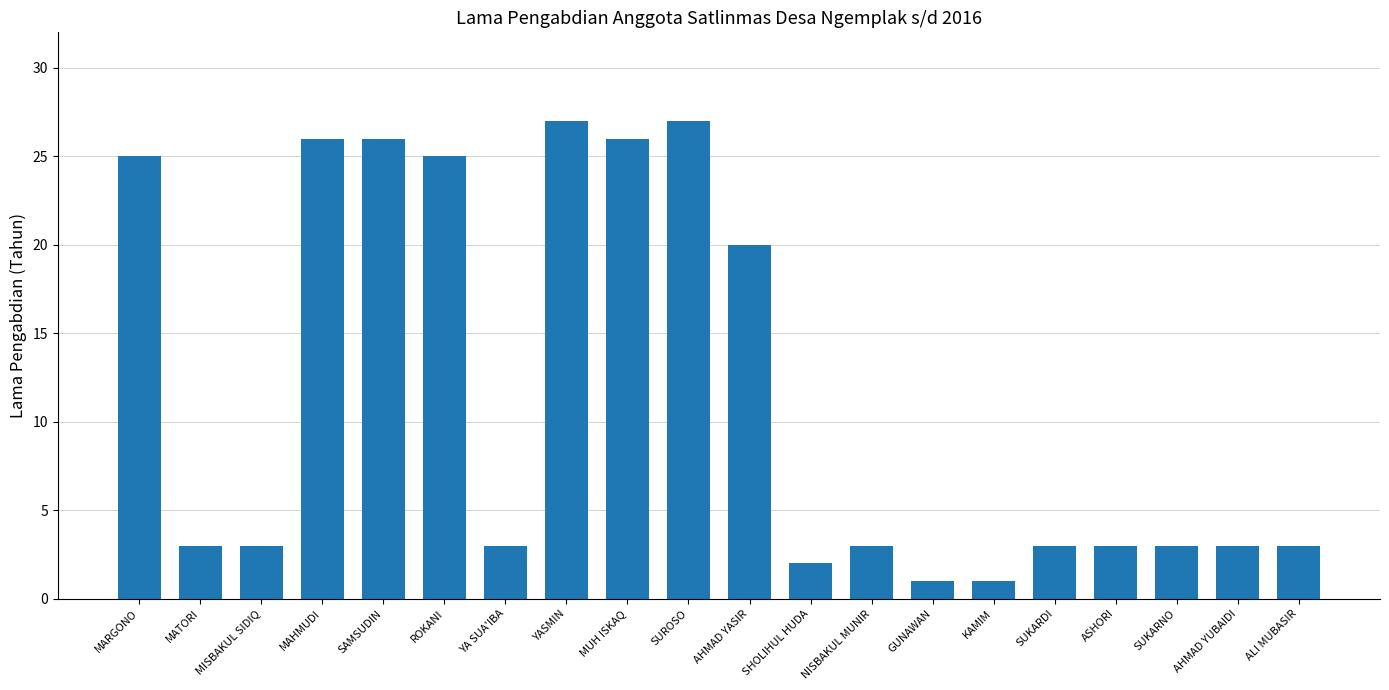

True or false: the data shows 3 at AHMAD YUBAIDI.

True